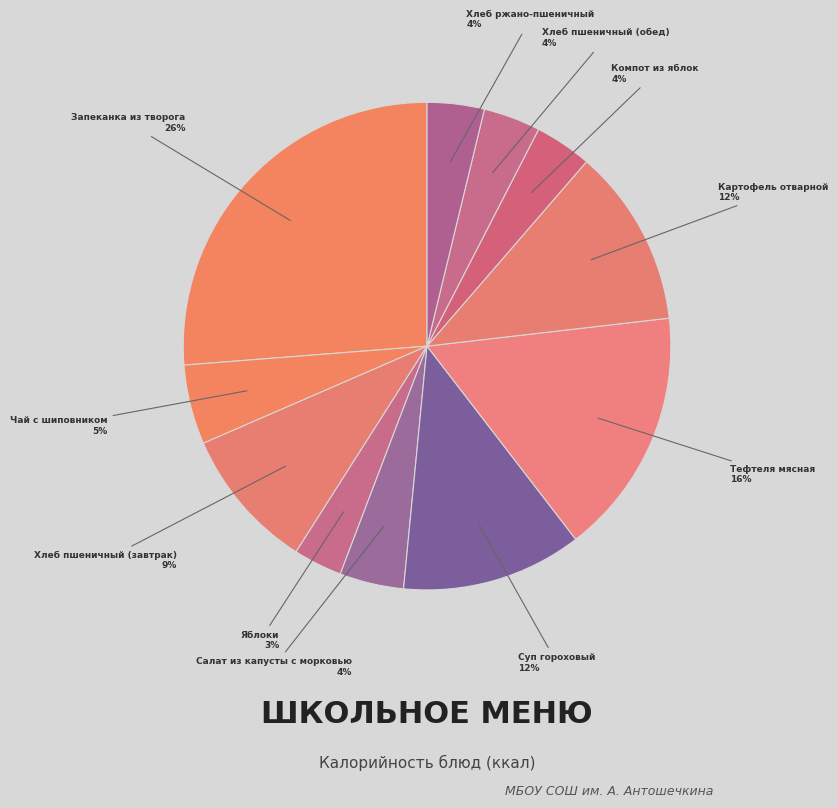

Which category has the biggest portion of the pie?

Запеканка из творога